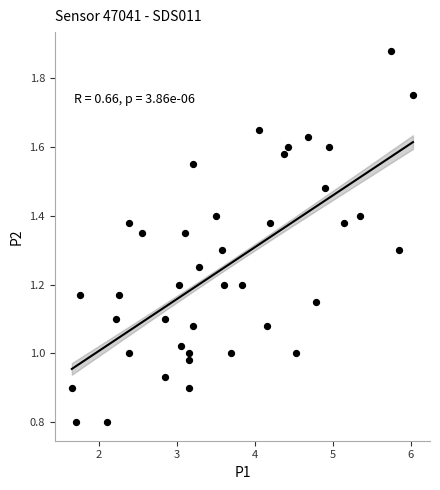

What is the range of X values (max minus min)?

4.4